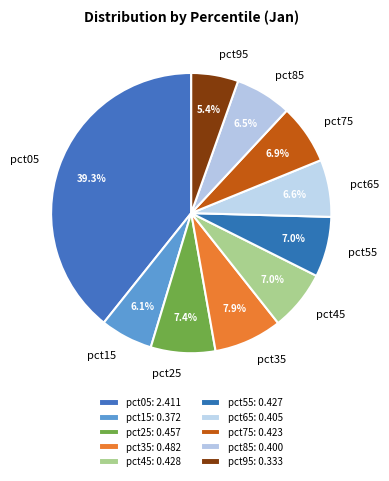

Is it true that pct25 is 7% of the pie?

True